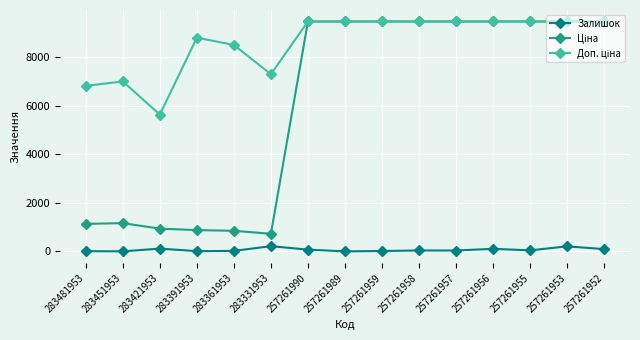

At how many categories does at least one series exceed 4744?

15